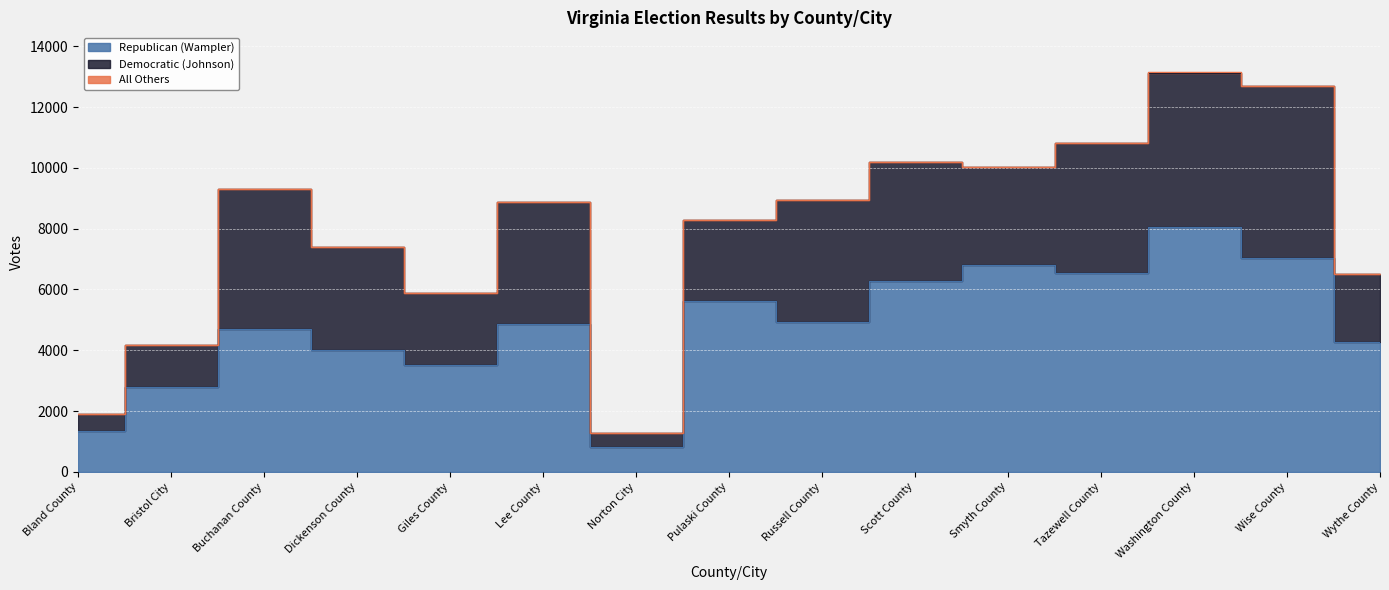

At which label does Republican (Wampler) reach its peak?

Washington County